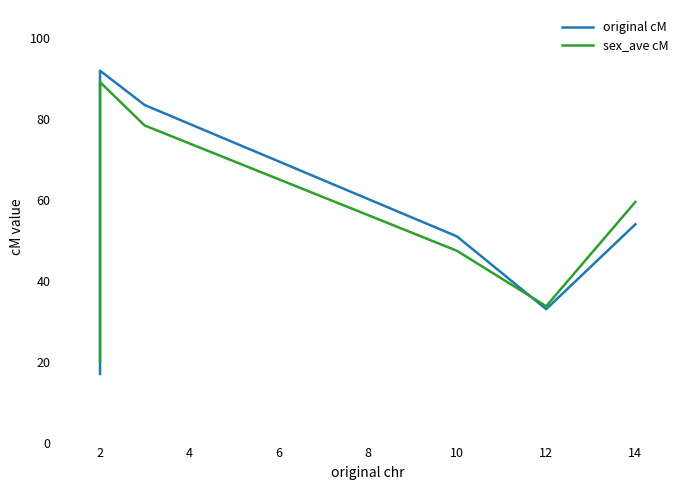

Rank the series by their maximum value, from lowest to highest.

sex_ave cM, original cM